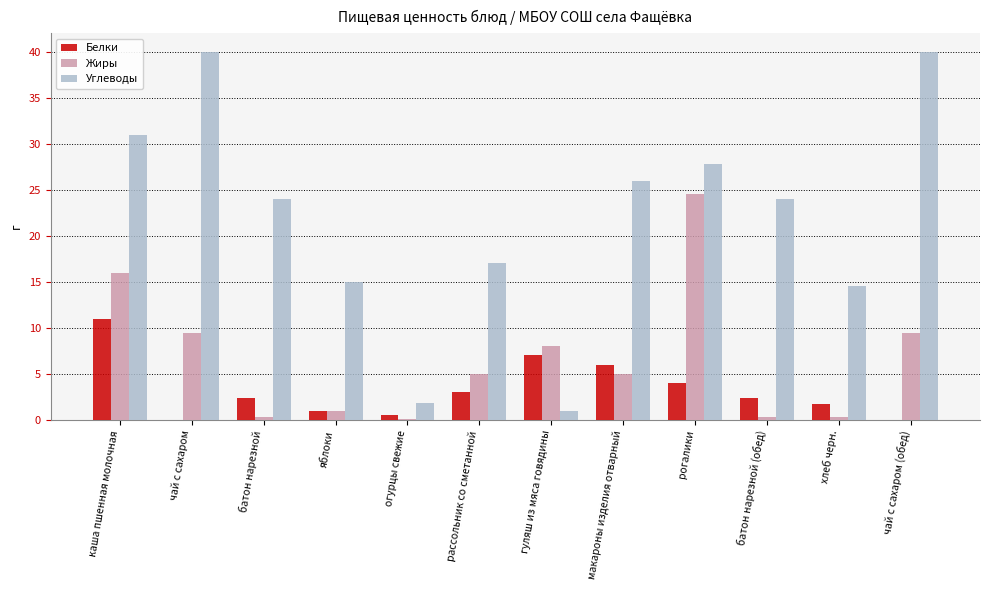

What is the total value across all series at чай с сахаром?

49.5